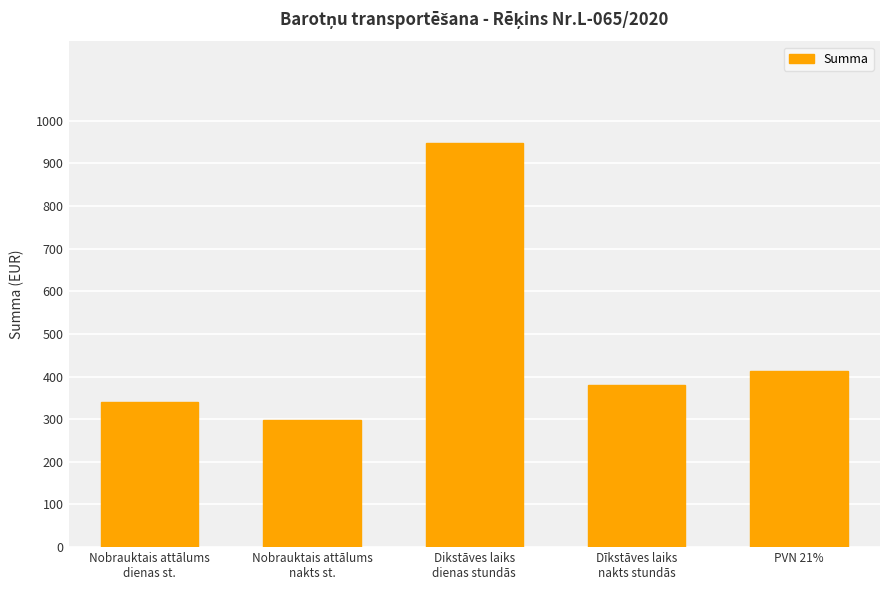

How many categories are shown in the chart?

5